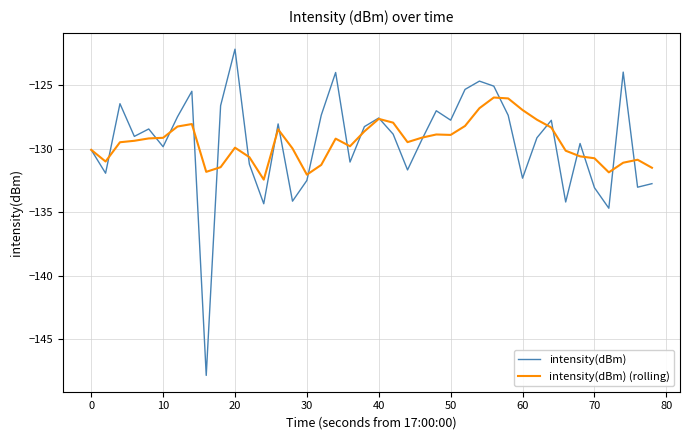

Which series has the largest range (max minus min)?

intensity(dBm)